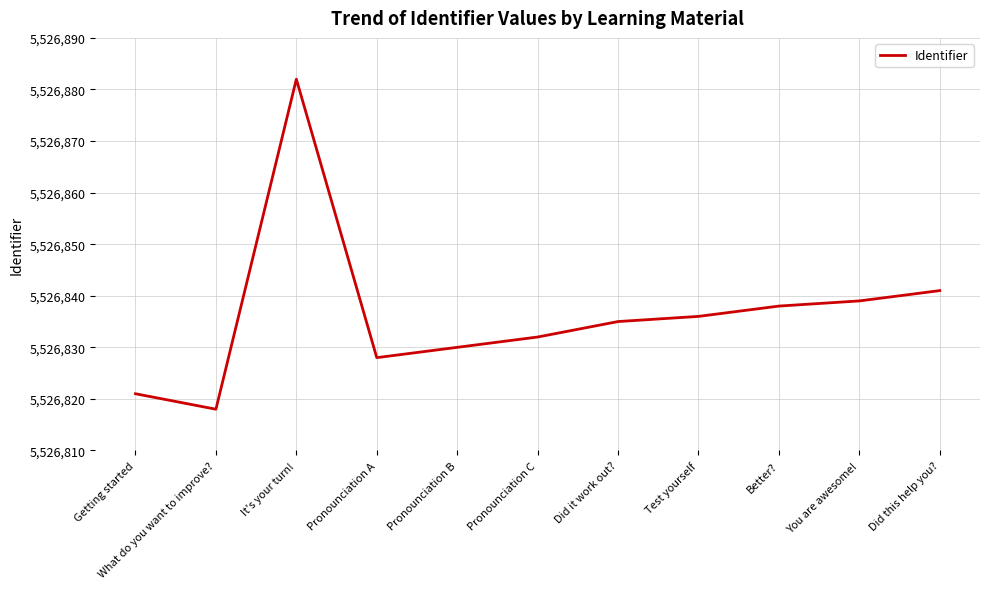

Rank the categories by value from highest to lowest.

It's your turn!, Did this help you?, You are awesome!, Better?, Test yourself, Did it work out?, Pronounciation C, Pronounciation B, Pronounciation A, Getting started, What do you want to improve?